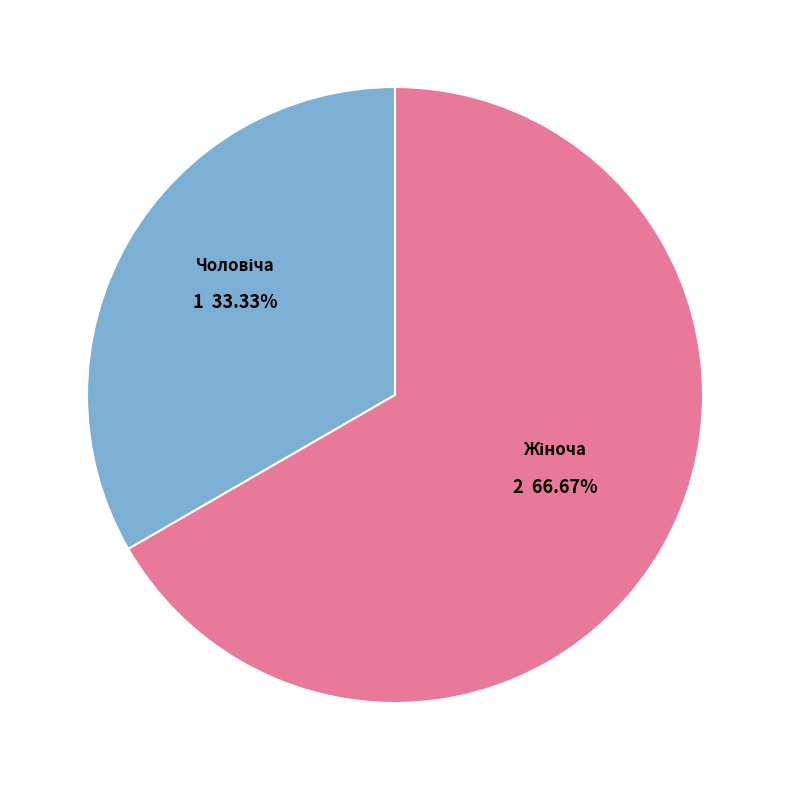

Does any single category account for the majority?

Yes